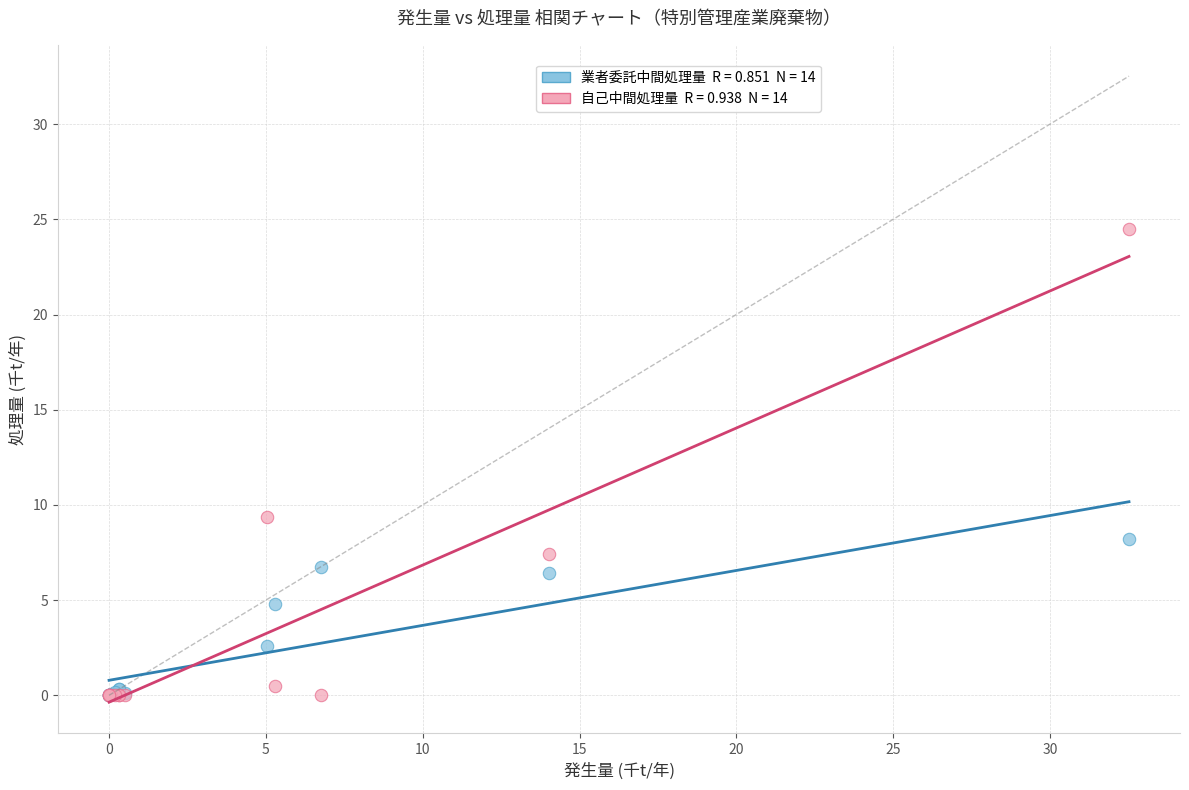

Across all series, what Y value is closest to 12?

9.4